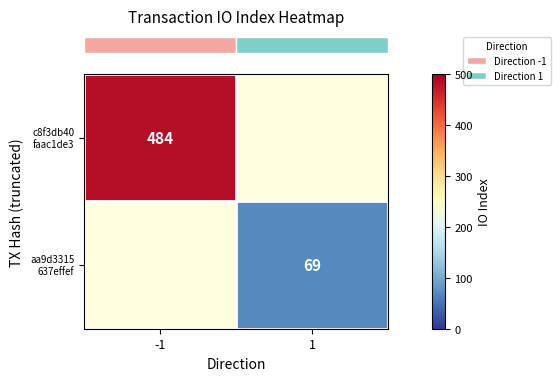

Which category has the lowest value across all series?

1